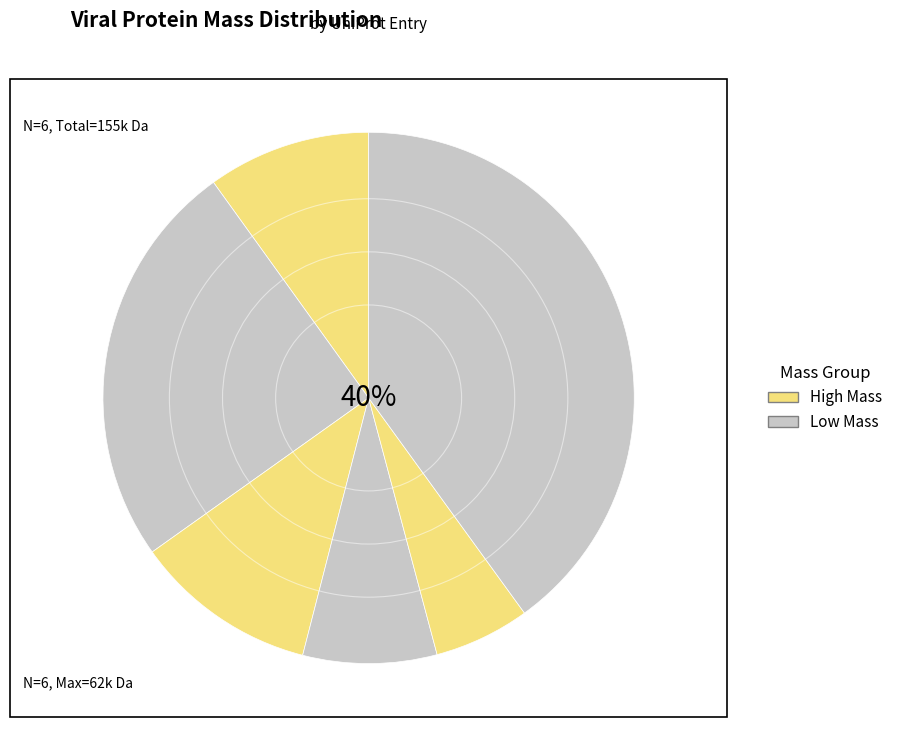

Count the number of slices in the pie.

6